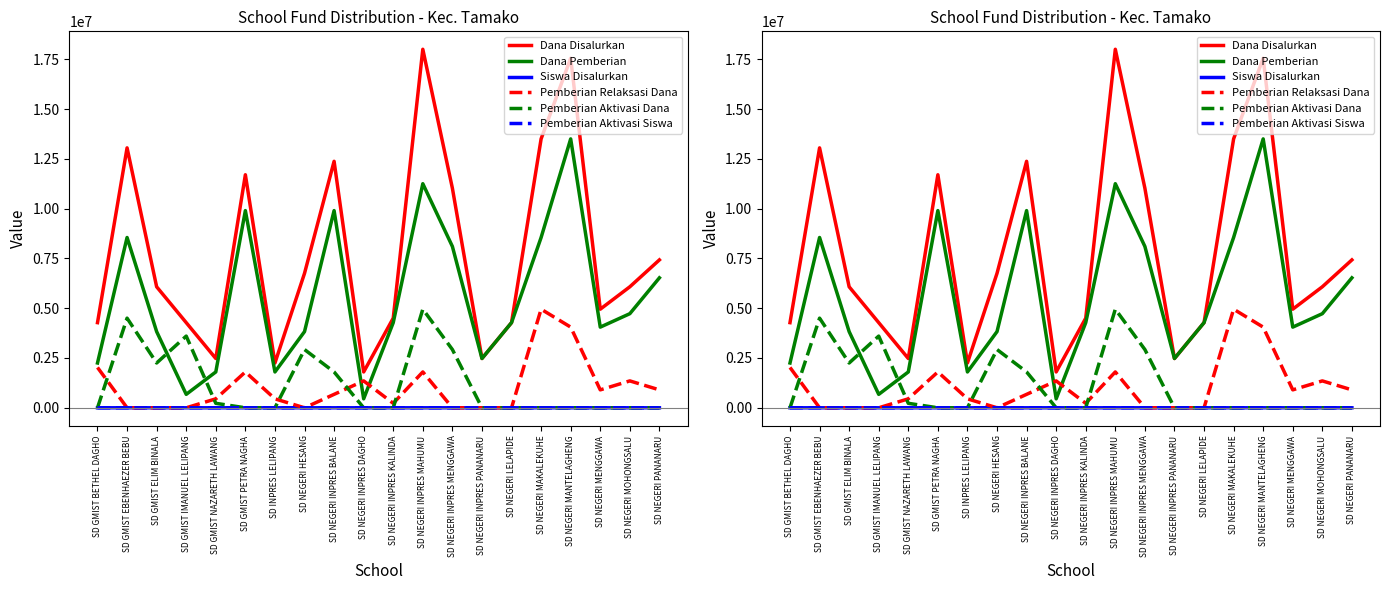

At which label does Pemberian Aktivasi Dana reach its minimum?

SD GMIST BETHEL DAGHO